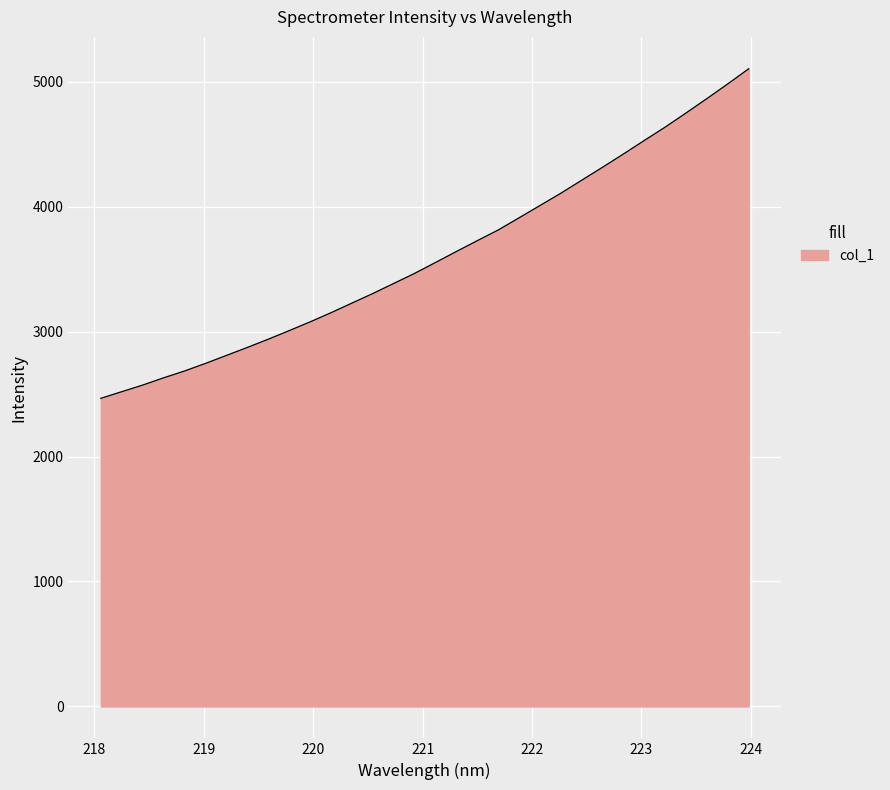

What is the difference between the maximum and minimum values?

2636.6